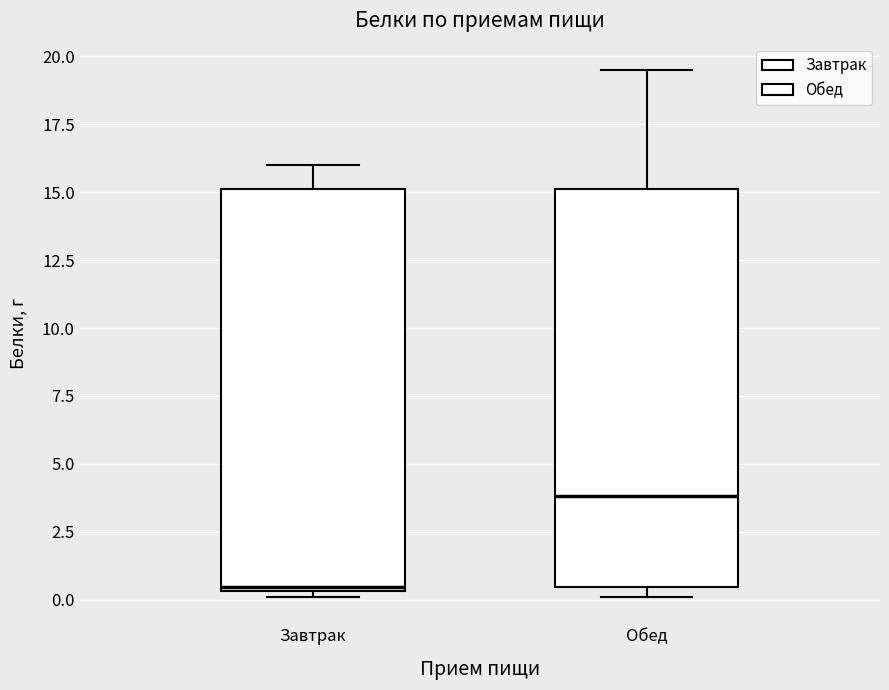

Reading left to right, read every box against the y-axis: the position of its median line, the range the box covers, and the ends of its whiskers. The values are not printed on the chart, so give them approximately, as read against the axis.

Завтрак: median 0.5 (just above the box's lower edge), box 0.5 to 15.0, whiskers 0.0 to 16.0
Обед: median 4.0, box 0.5 to 15.0, whiskers 0.0 to 19.5